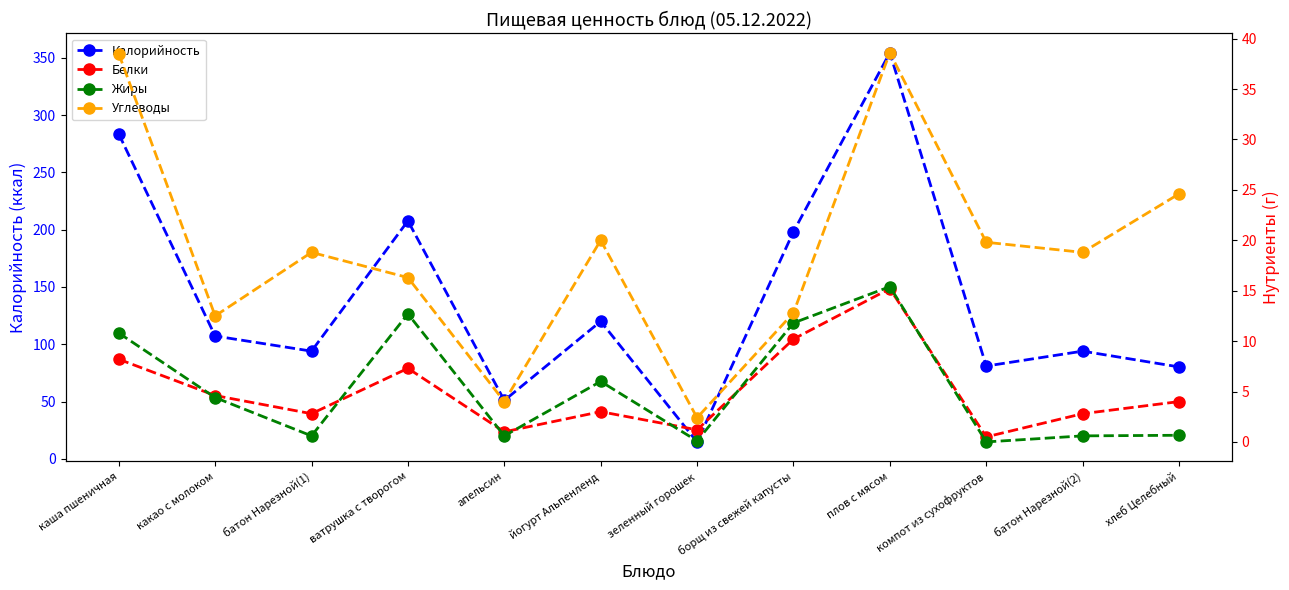

Where is Углеводы nearest to the value 20?

йогурт Альпенленд